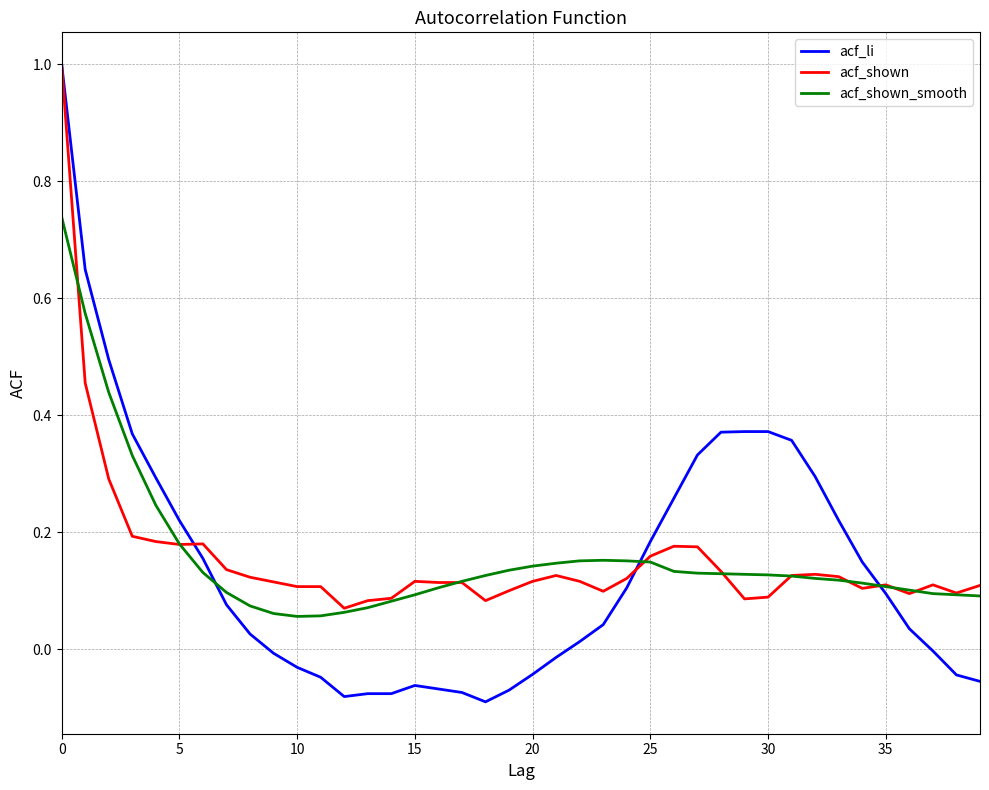

What is the greatest value displayed?

1.0